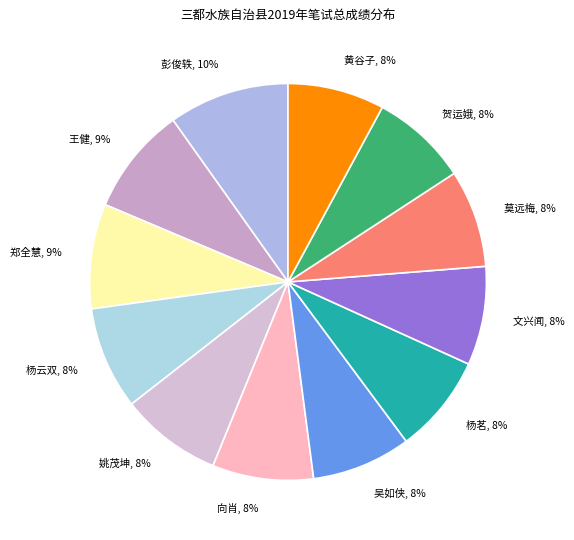

Does any single category account for the majority?

No